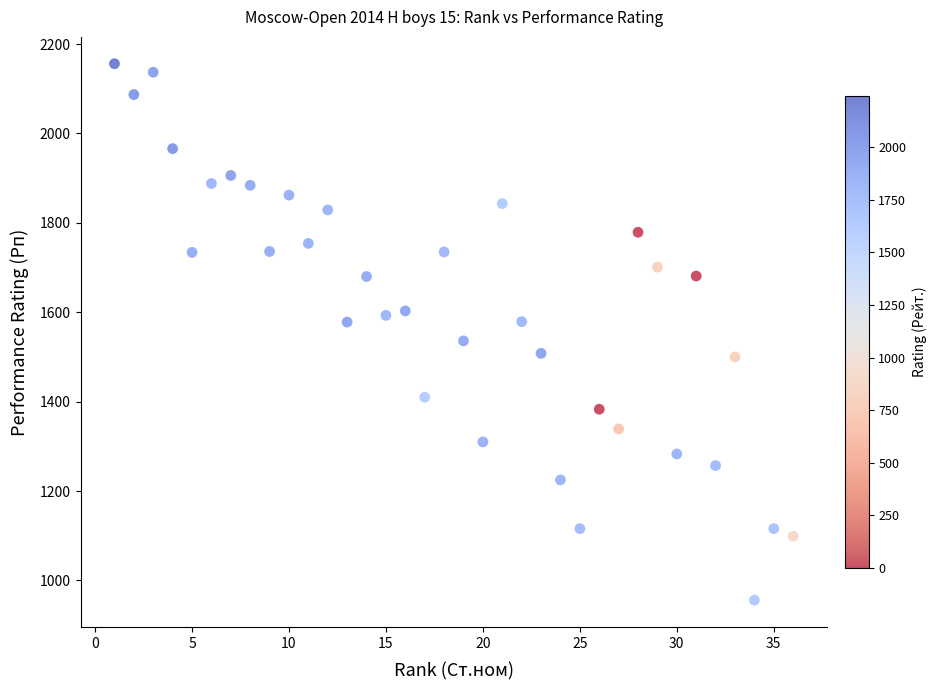

What is the range of X values (max minus min)?

35